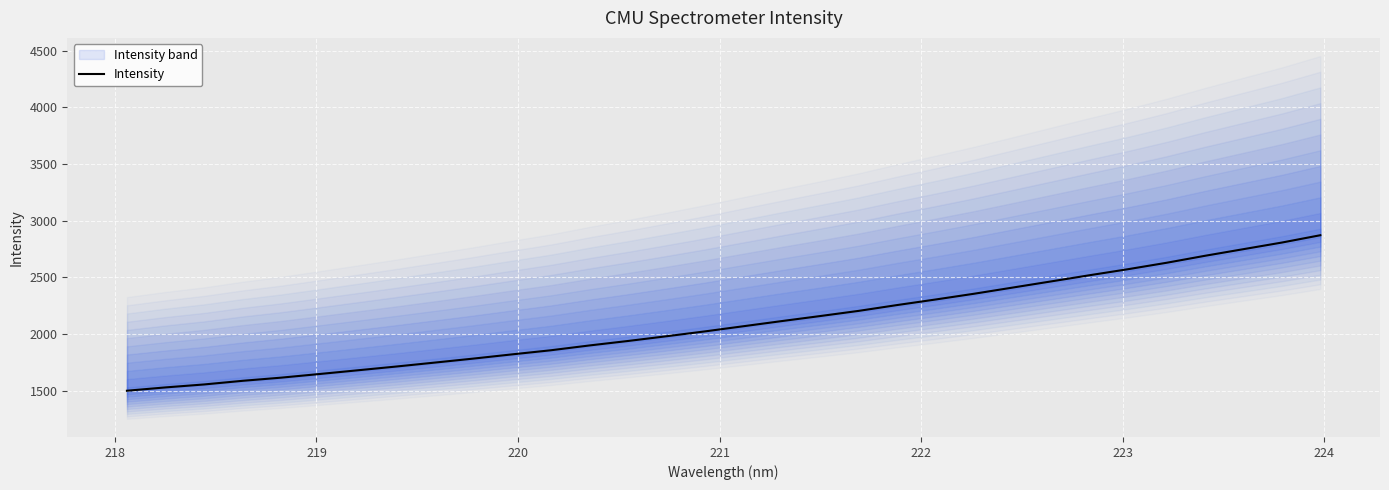

What is the average value?

2096.2